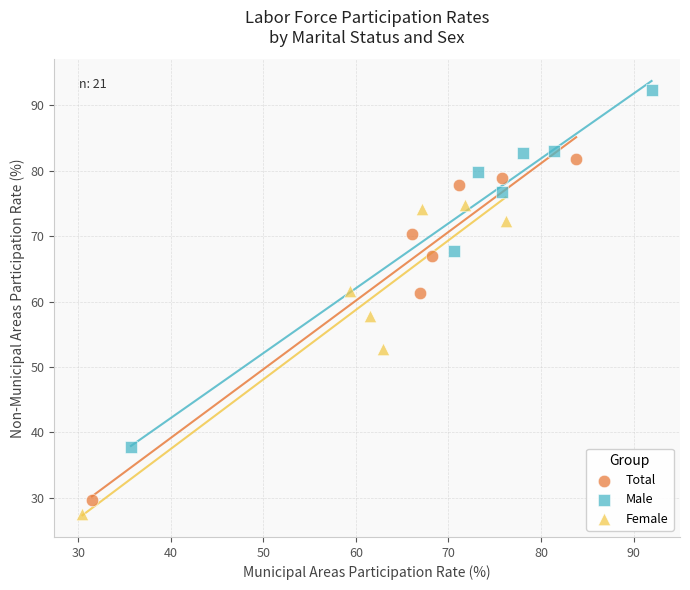

Which series has the widest spread of Y values?

Male